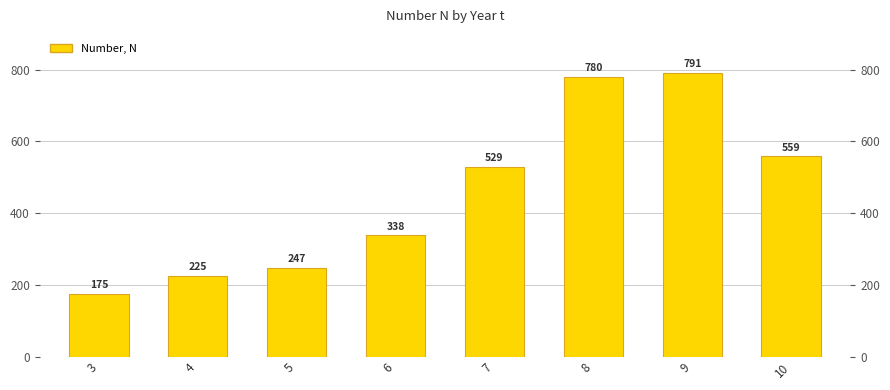

What is the average value?

456